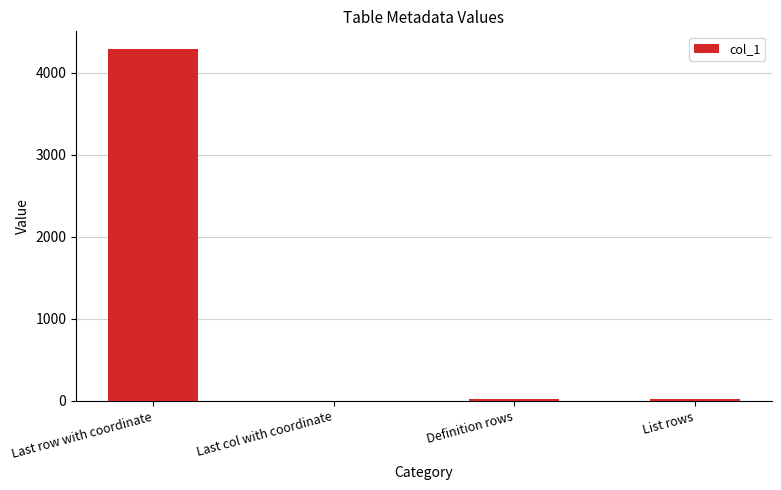

Are the bars grouped side by side (vs. stacked)?

No